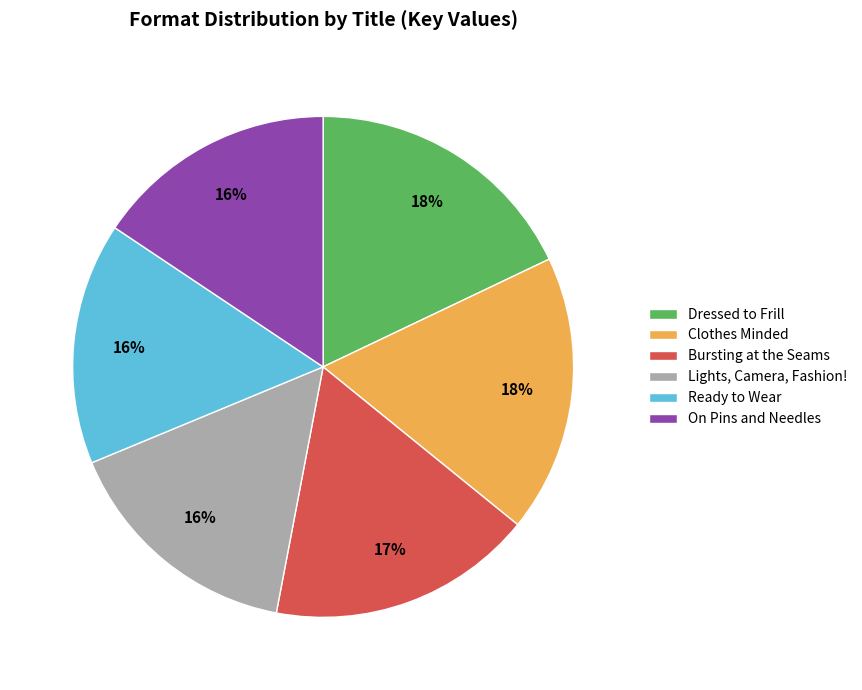

What is the ratio of the value at Dressed to Frill to the value at Lights, Camera, Fashion!?

1.1